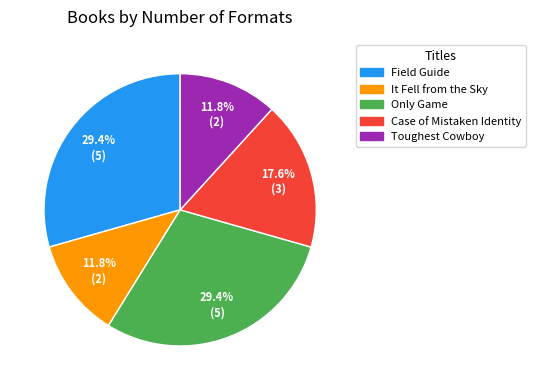

How many slices are in this pie chart?

5